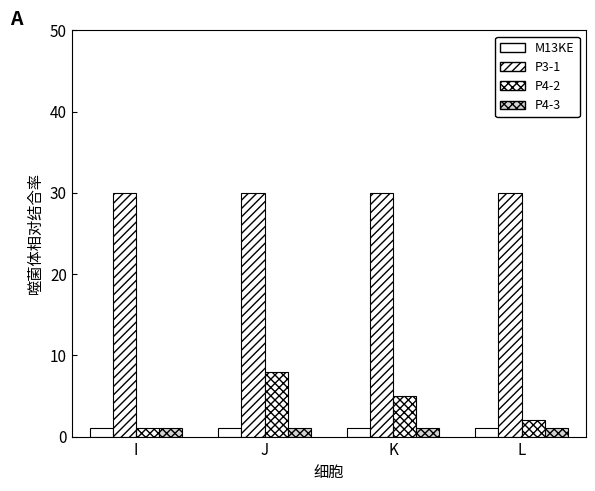

At which label is P4-2 closest to 4?

K